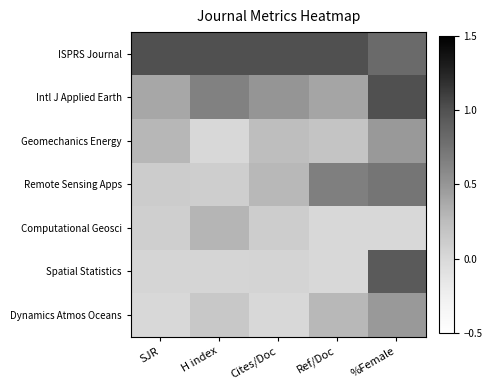

Reading left to right, transcribe all the data shown in this chart.

ISPRS Journal: SJR=1.0	H index=1.0	Cites/Doc=1.0	Ref/Doc=1.0	%Female=0.8
Intl J Applied Earth: SJR=0.4	H index=0.6	Cites/Doc=0.5	Ref/Doc=0.4	%Female=1.0
Geomechanics Energy: SJR=0.3	H index=0.0	Cites/Doc=0.2	Ref/Doc=0.2	%Female=0.5
Remote Sensing Apps: SJR=0.1	H index=0.1	Cites/Doc=0.3	Ref/Doc=0.7	%Female=0.7
Computational Geosci: SJR=0.1	H index=0.3	Cites/Doc=0.1	Ref/Doc=0.0	%Female=0.0
Spatial Statistics: SJR=0.0	H index=0.0	Cites/Doc=0.0	Ref/Doc=0.0	%Female=0.9
Dynamics Atmos Oceans: SJR=0.0	H index=0.1	Cites/Doc=0.0	Ref/Doc=0.3	%Female=0.5